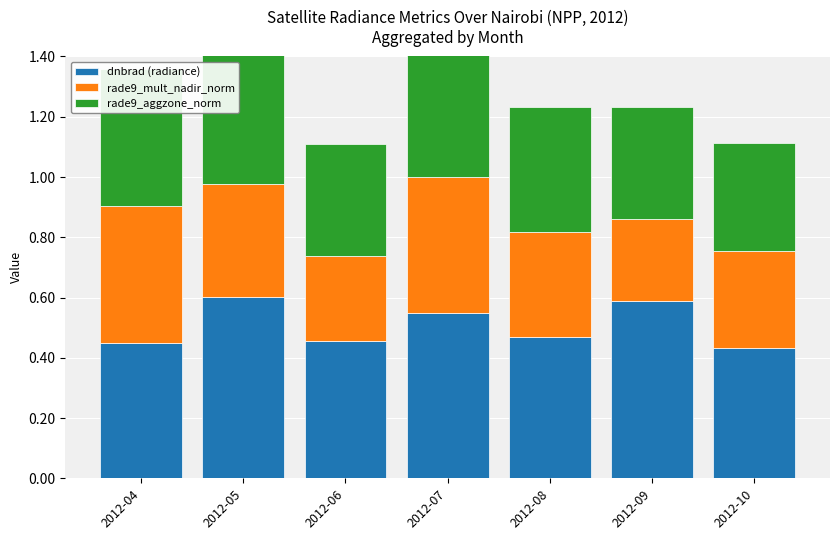

Is the value of rade9_aggzone_norm at 2012-10 greater than the value of rade9_mult_nadir_norm at 2012-06?

Yes